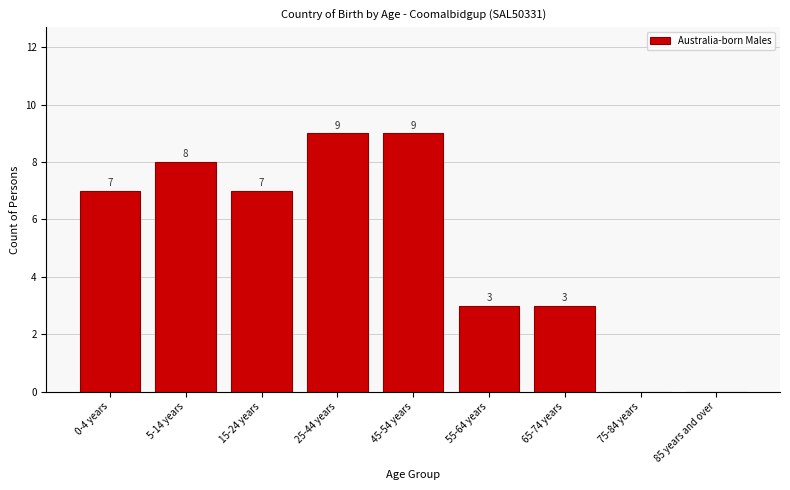

Reading left to right, list all the values displayed in this chart.

0-4 years=7	5-14 years=8	15-24 years=7	25-44 years=9	45-54 years=9	55-64 years=3	65-74 years=3	75-84 years=0	85 years and over=0